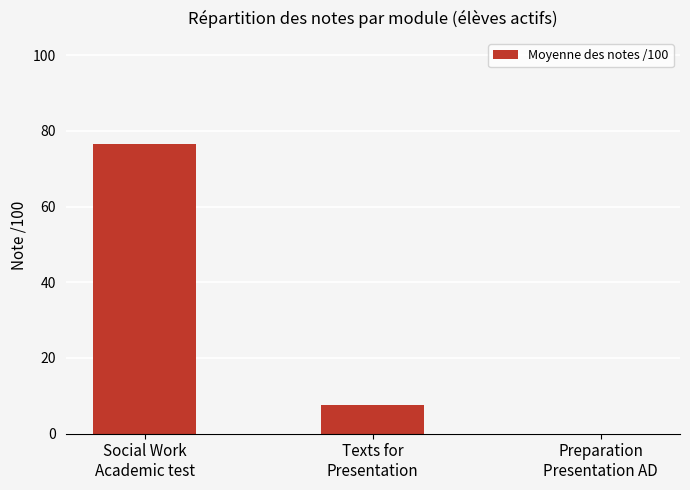

Which label corresponds to the largest value in the chart?

Social Work
Academic test